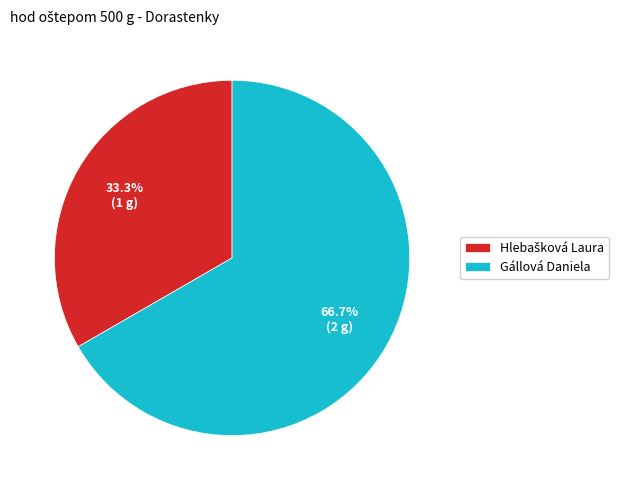

Count the number of slices in the pie.

2